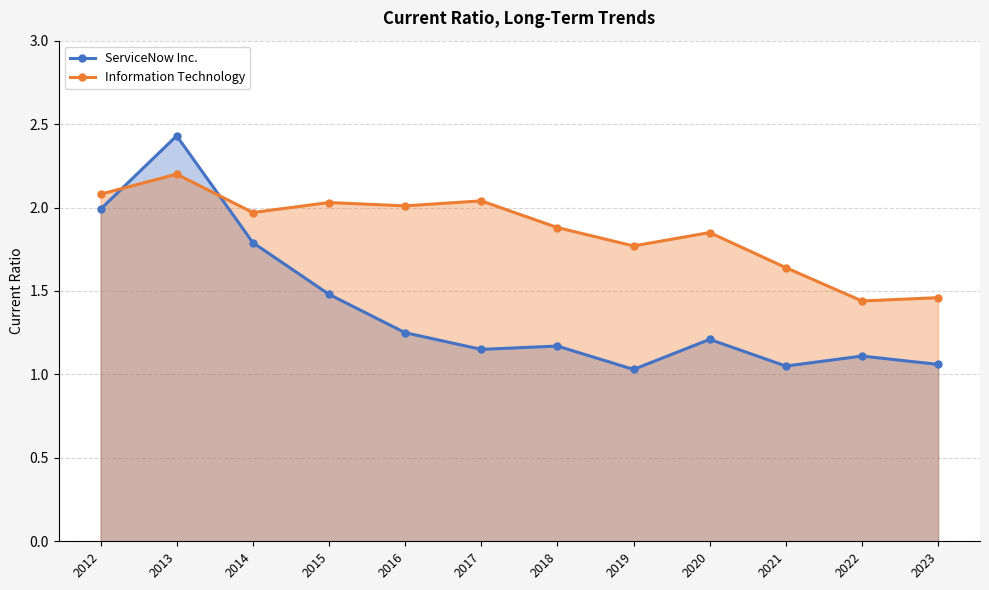

What is the approximate value of ServiceNow Inc. at 2017?

1.1